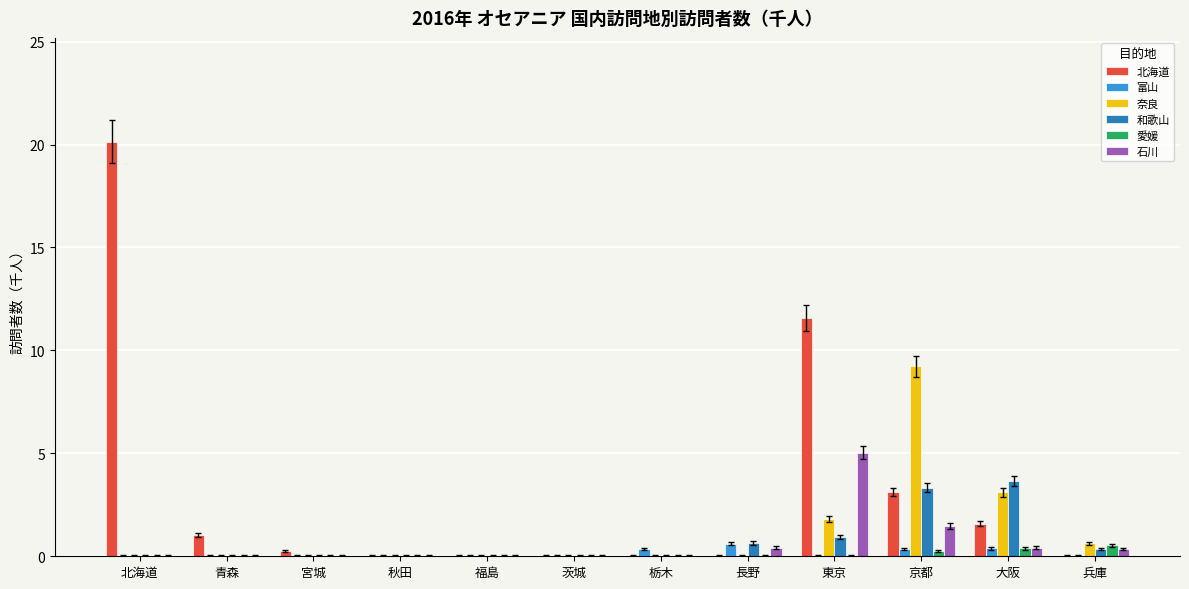

Which series changed the most between 長野 and 東京?

北海道